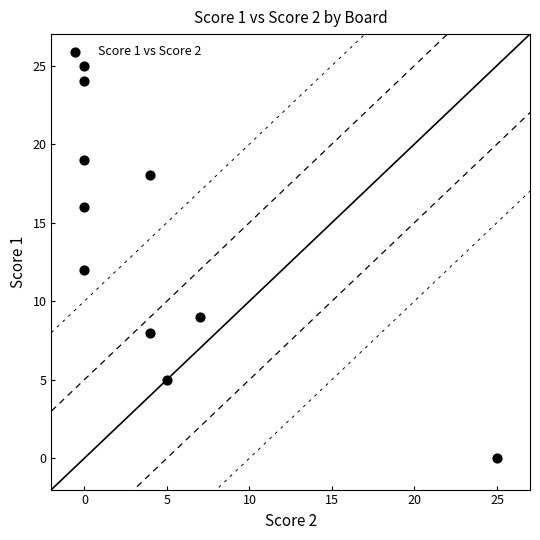

What is the range of X values (max minus min)?

25